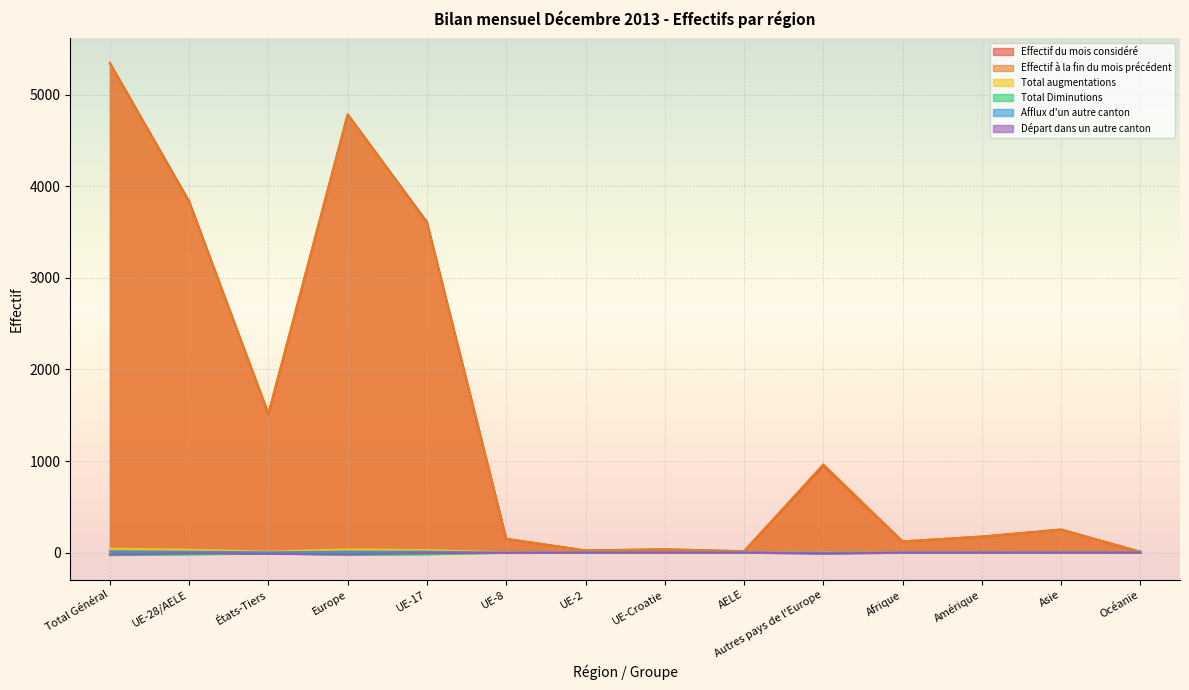

Which series has the largest total across all categories?

Effectif du mois considéré